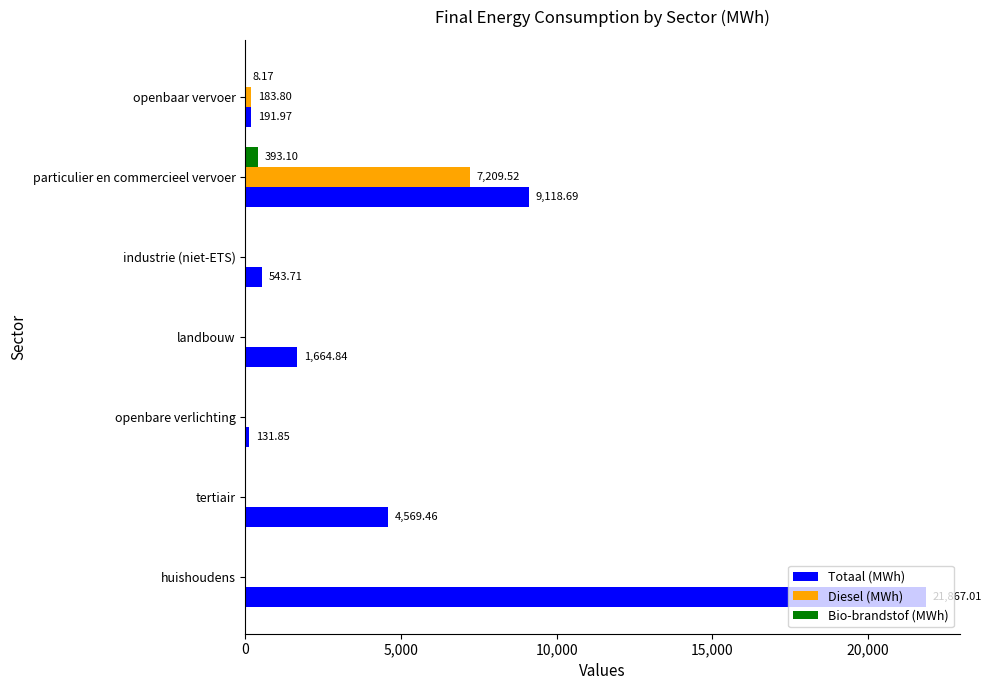

Which series changed the most between industrie (niet-ETS) and particulier en commercieel vervoer?

Totaal (MWh)